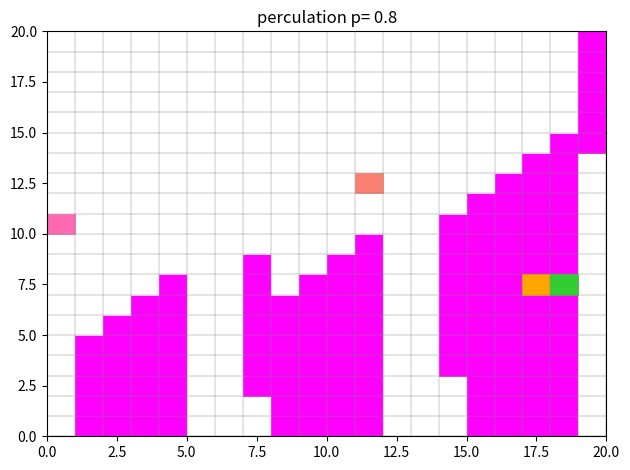

True or false: 5 has a value of 13.4 at 15.

False